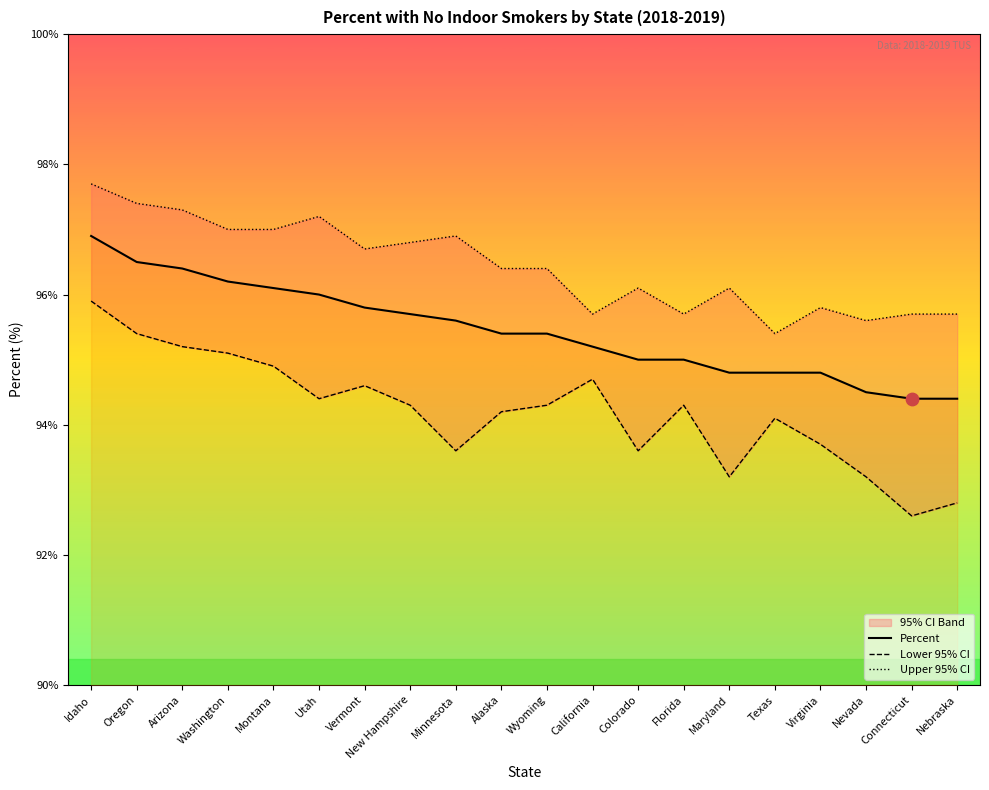

At which category is the sum across all series the highest?

Idaho